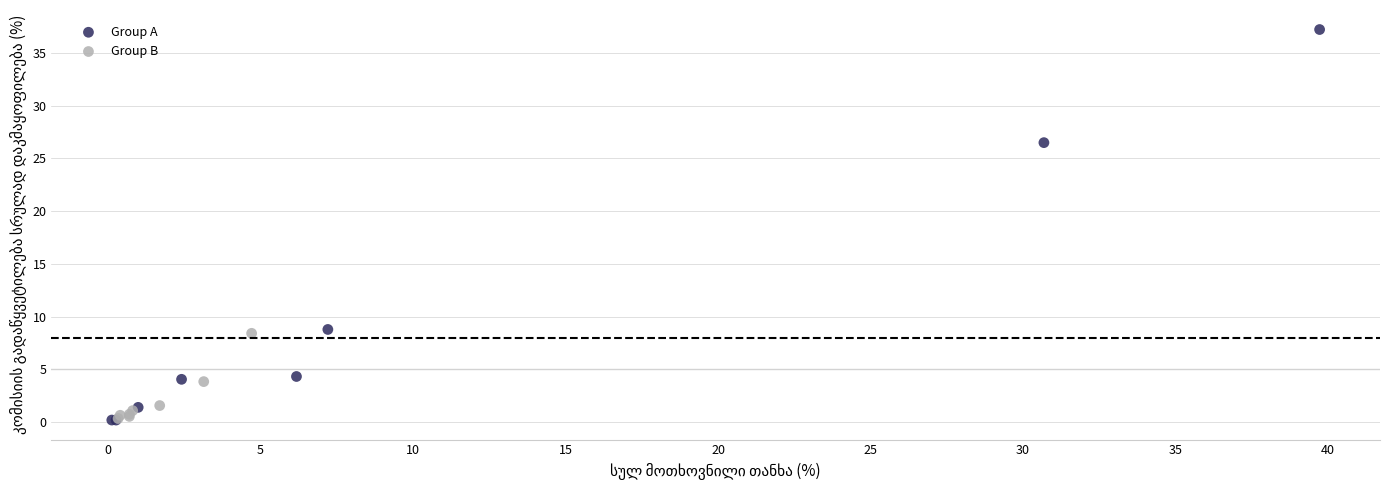

What are all the series names shown in the legend?

Group A, Group B